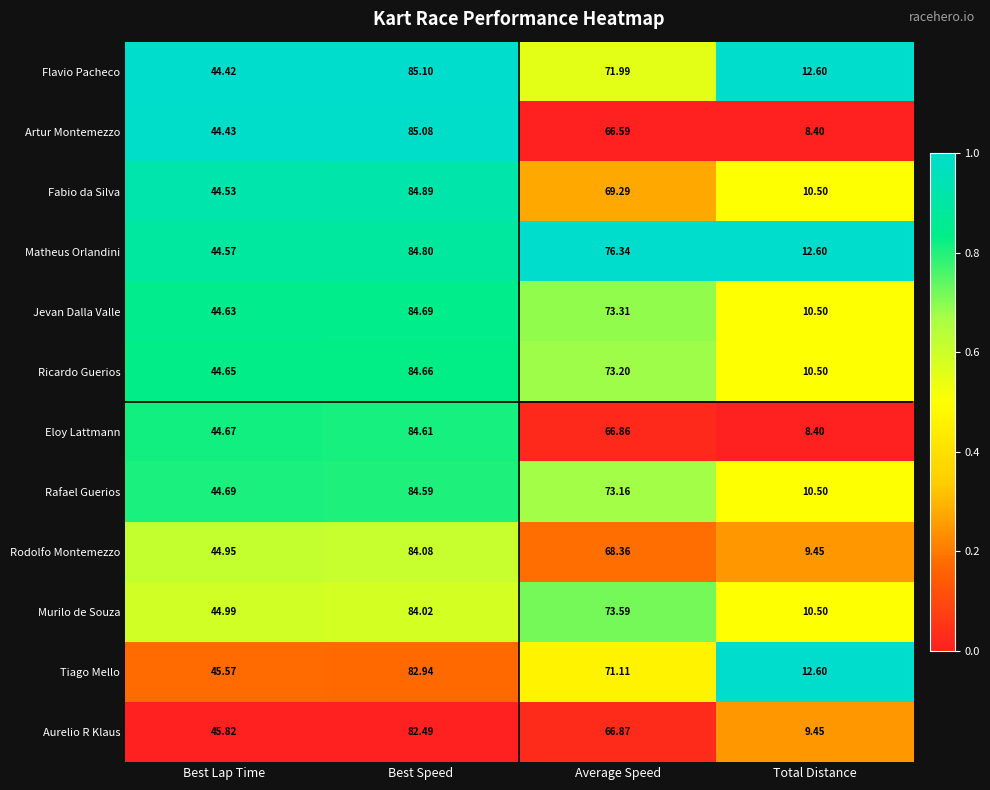

List the labels in order of Artur Montemezzo value, largest first.

Best Speed, Average Speed, Best Lap Time, Total Distance